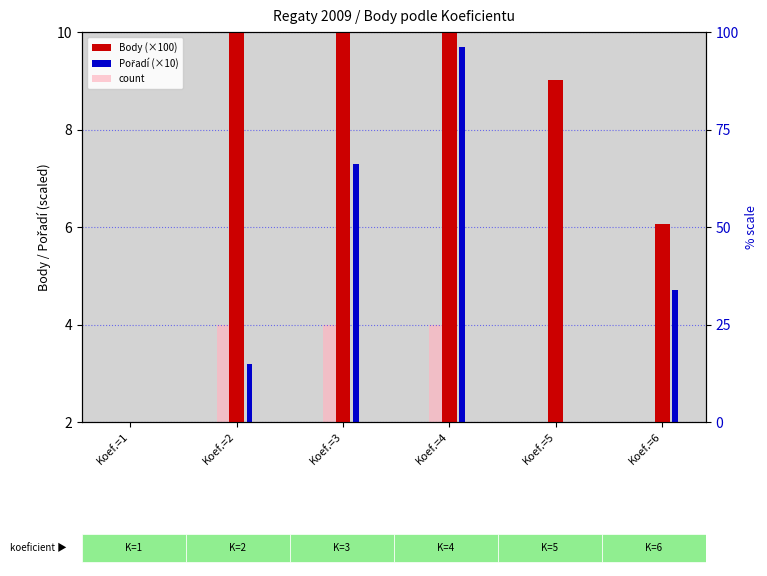

What is the average value of the Body (×100) series?

13.3